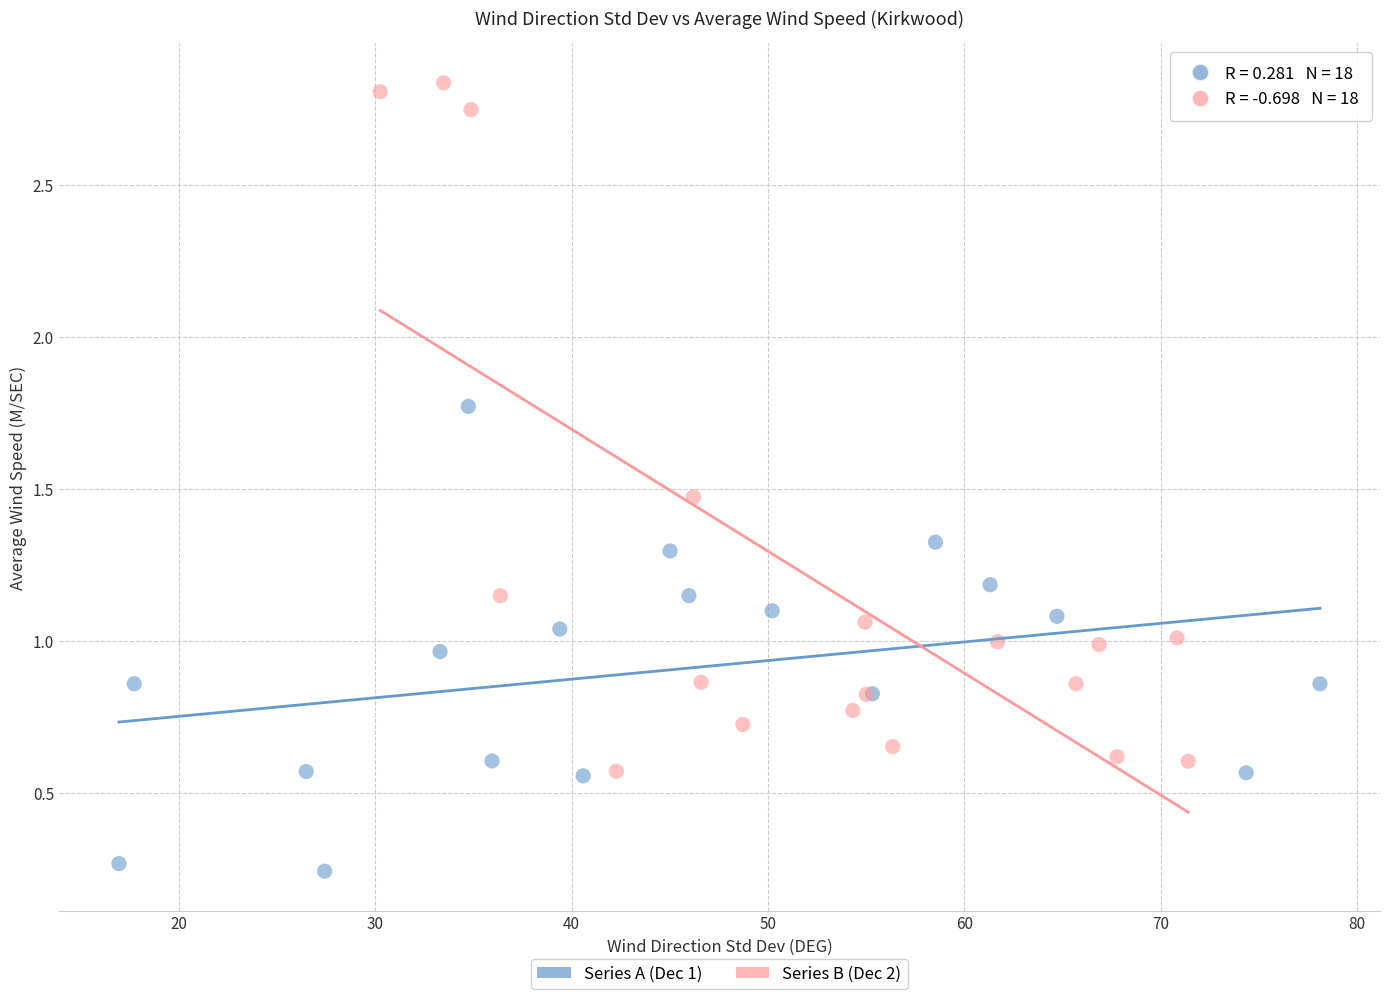

Which series reaches the maximum Y coordinate?

Series B (Dec 2)